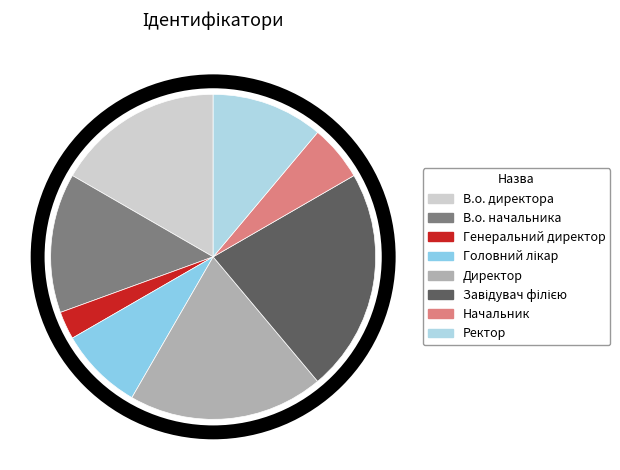

To the nearest percent, what is the difference between the Директор and В.о. директора slice percentages?

3%